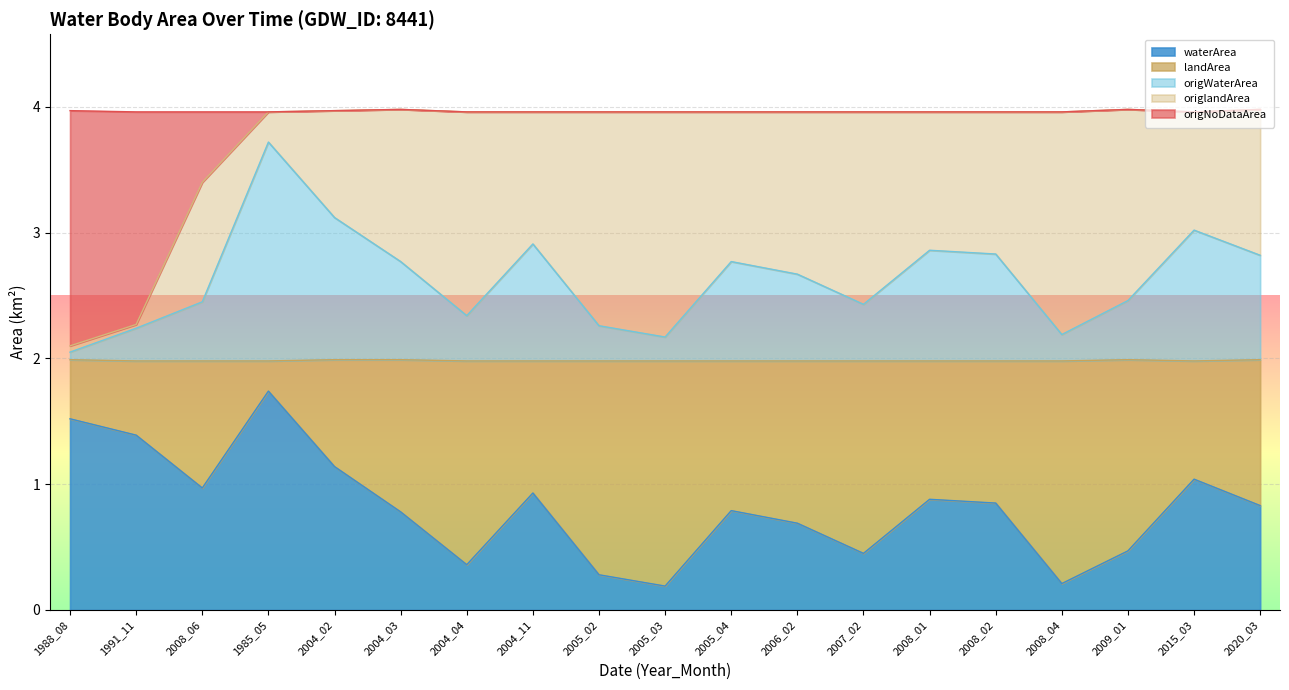

At which label does origWaterArea reach its peak?

1985_05